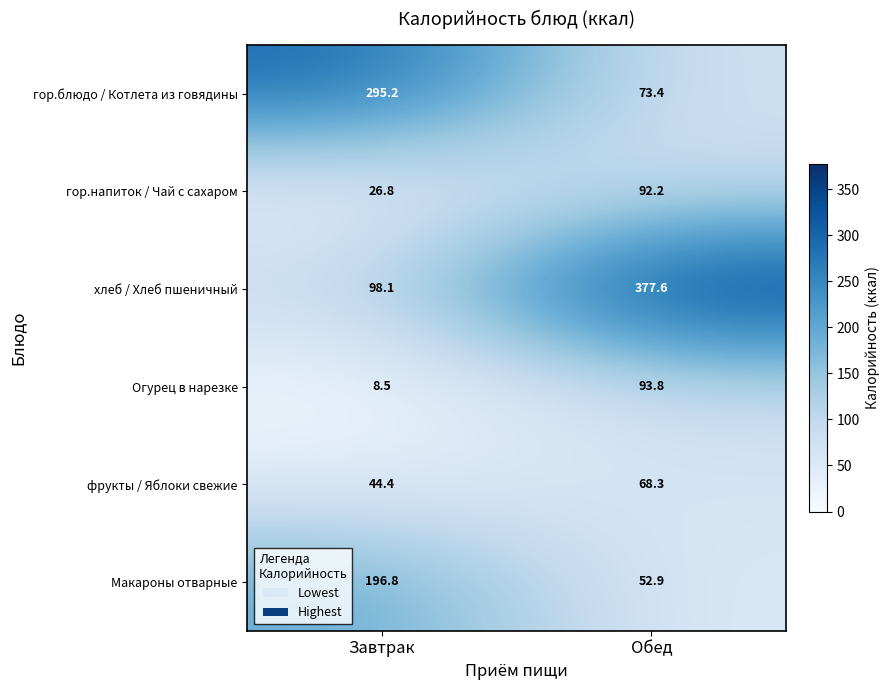

What is the difference between the maximum and minimum values in the фрукты / Яблоки свежие series?

23.9